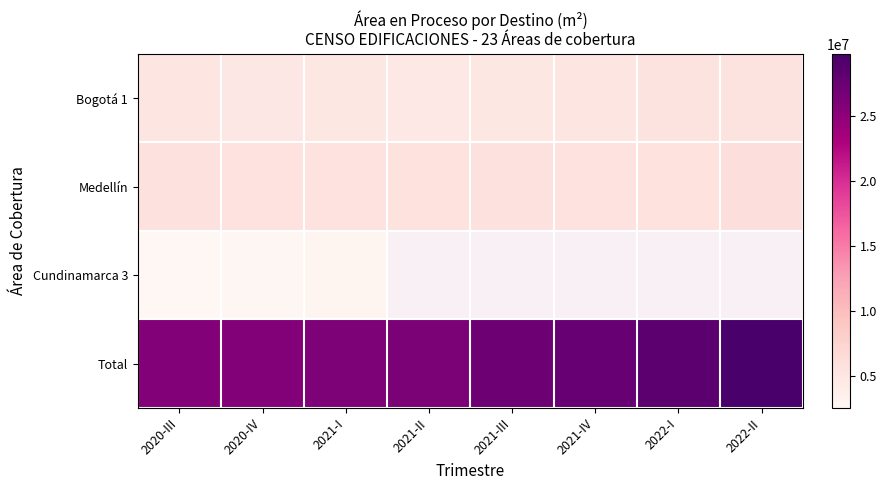

List the series in order of their peak value, lowest first.

Cundinamarca 3, Bogotá 1, Medellín, Total